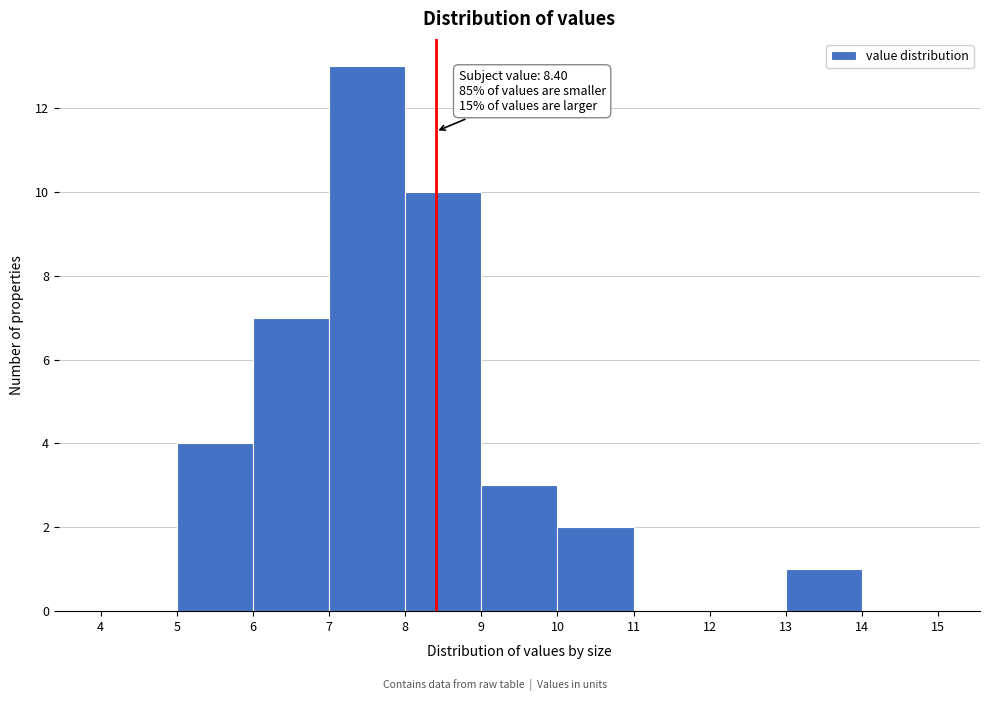

Over which range of the x-axis is the bar tallest?

7 to 8